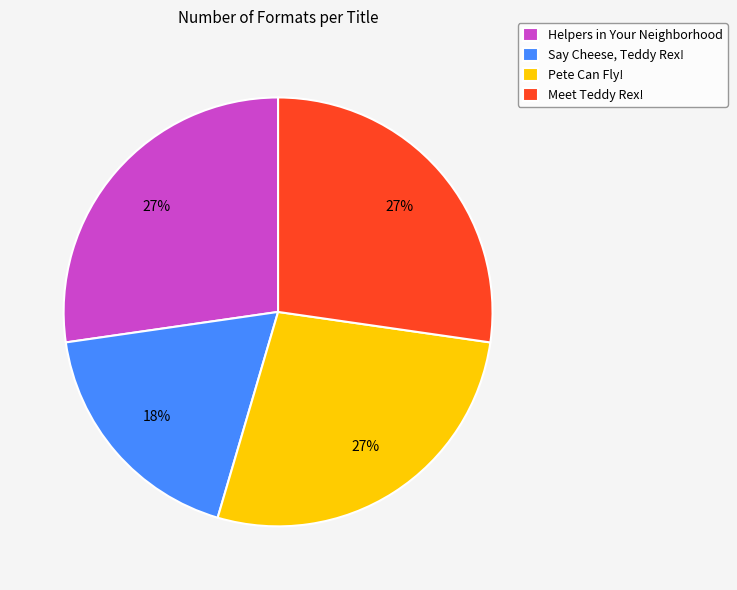

Is the sum of Helpers in Your Neighborhood and Meet Teddy Rex! greater than half?

Yes